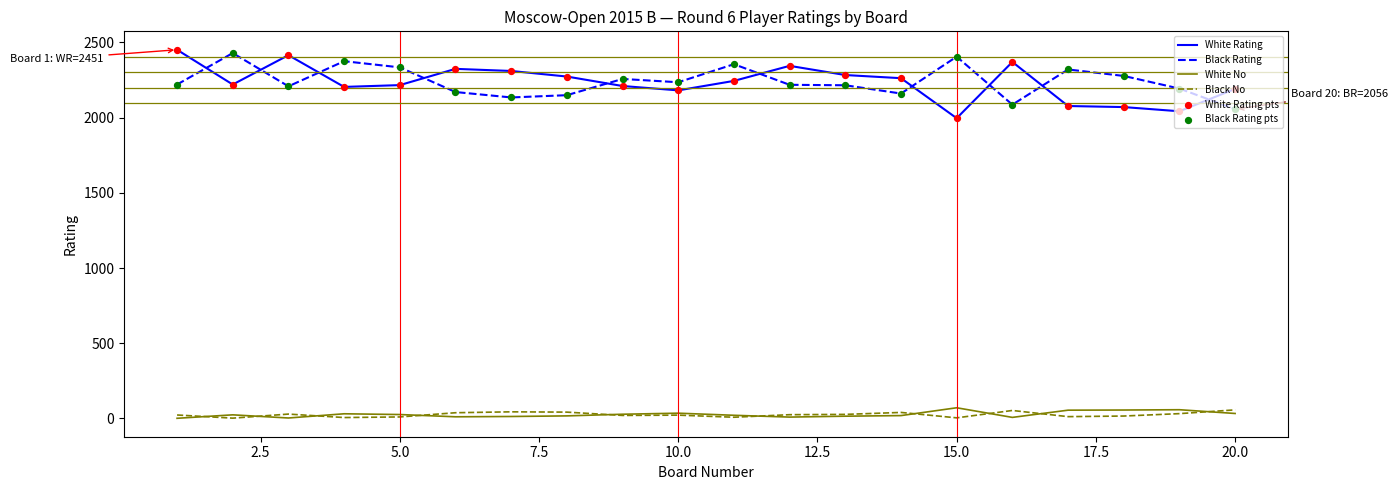

True or false: White Rating and White No intersect in this chart.

False